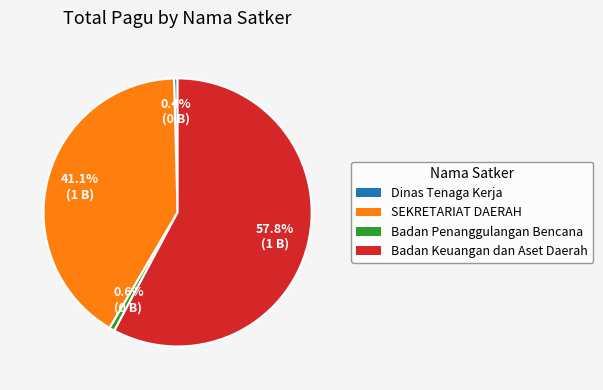

Is there any slice that represents more than half of the pie?

Yes